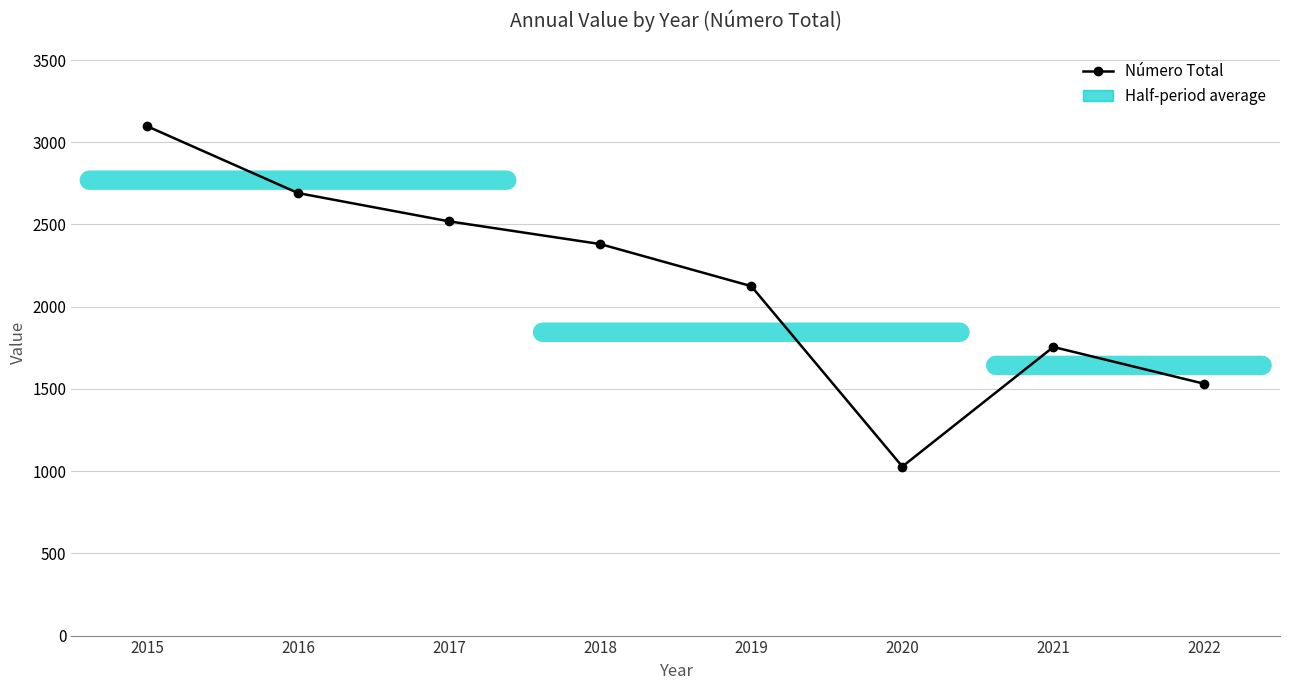

Rank the categories by value from highest to lowest.

2015, 2016, 2017, 2018, 2019, 2021, 2022, 2020